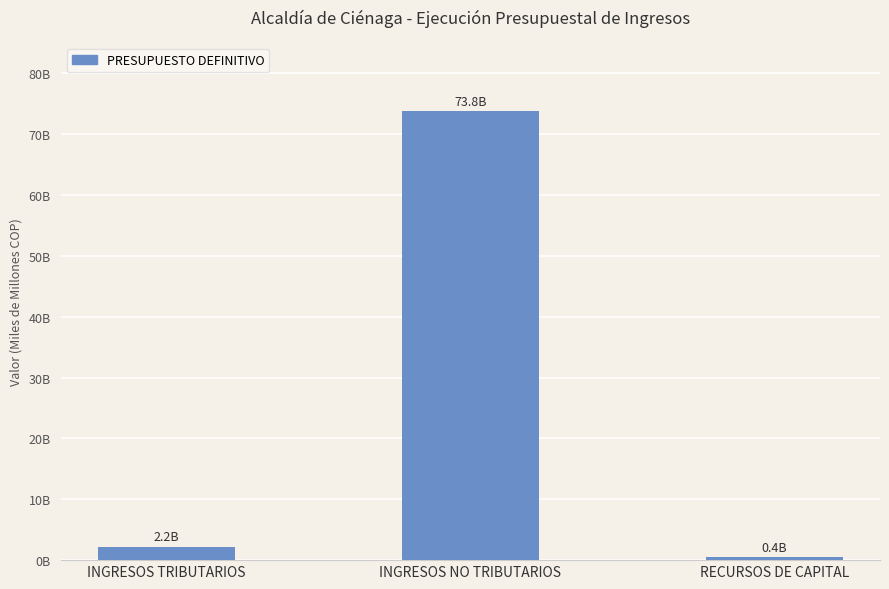

Reading left to right, what are all the values shown in this chart?

INGRESOS TRIBUTARIOS=2240531190.0	INGRESOS NO TRIBUTARIOS=73780878743.3	RECURSOS DE CAPITAL=447920246.0